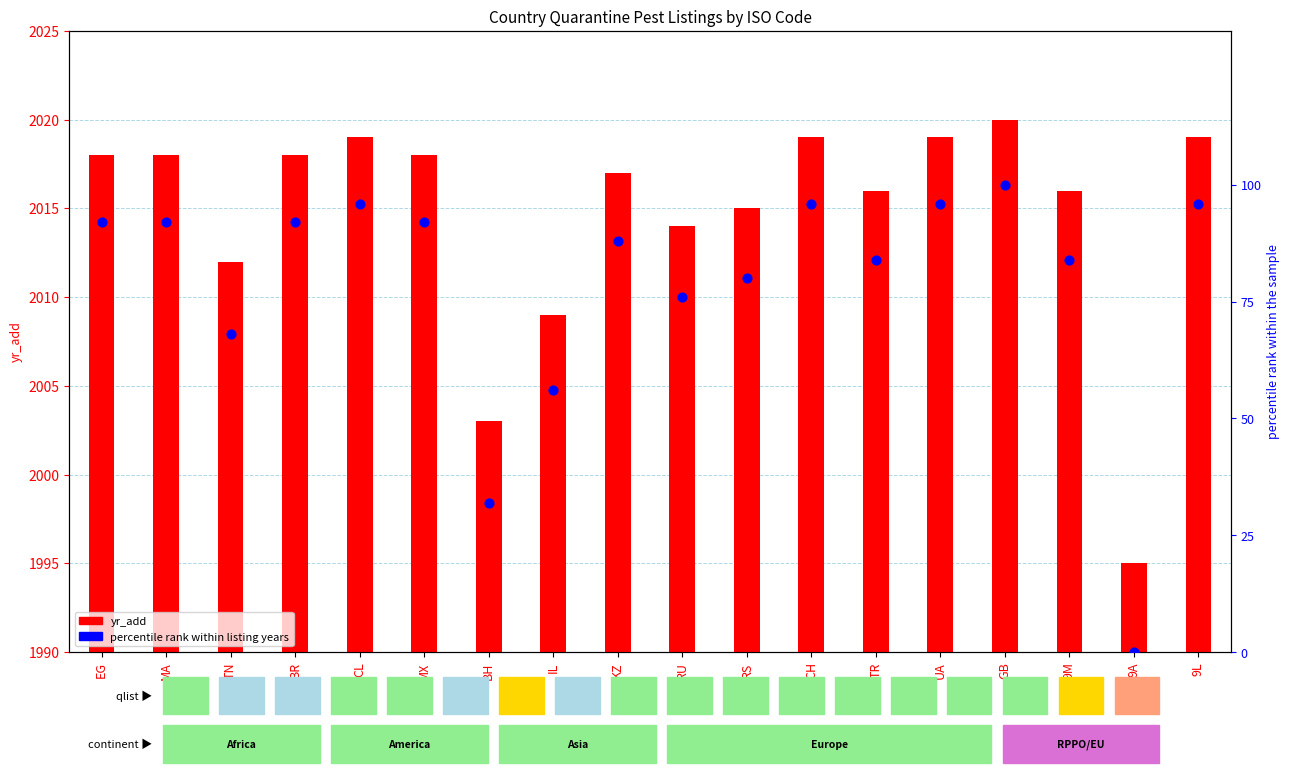

Which series reaches the maximum Y coordinate?

yr_add